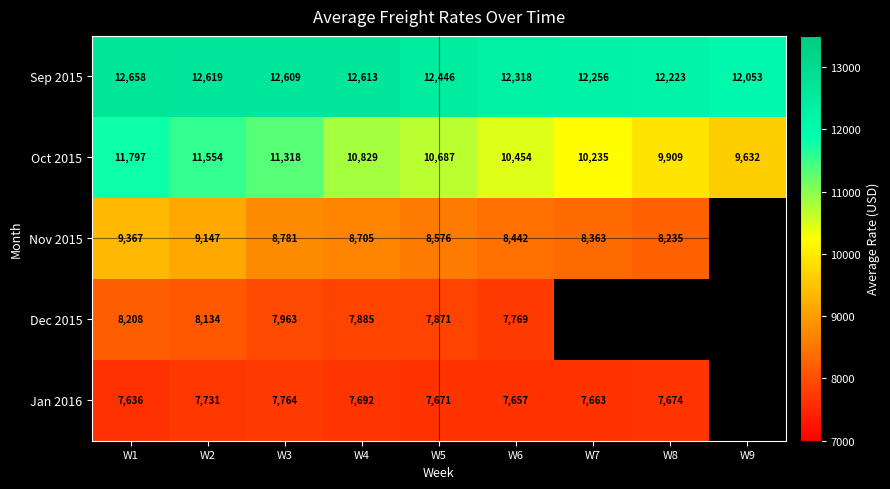

Count the Oct 2015 values in the range 10235 to 11318.

5